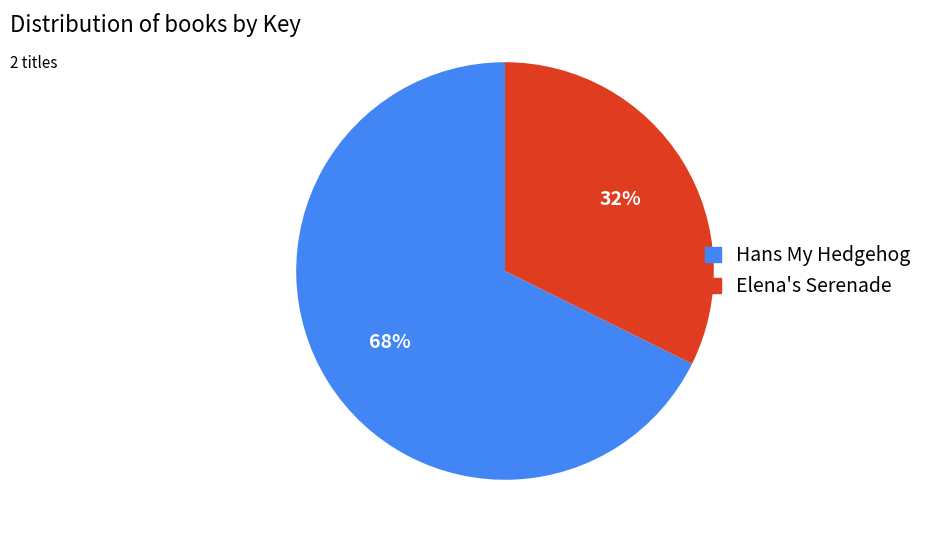

To the nearest percent, what portion does Elena's Serenade represent?

32%